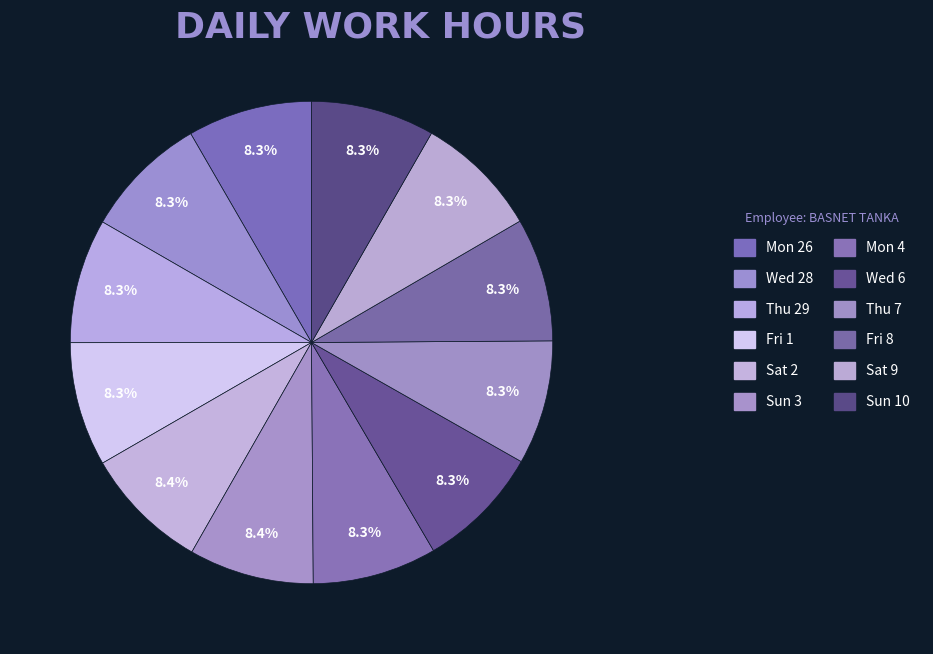

To the nearest percent, what portion does Thu 7 represent?

8%